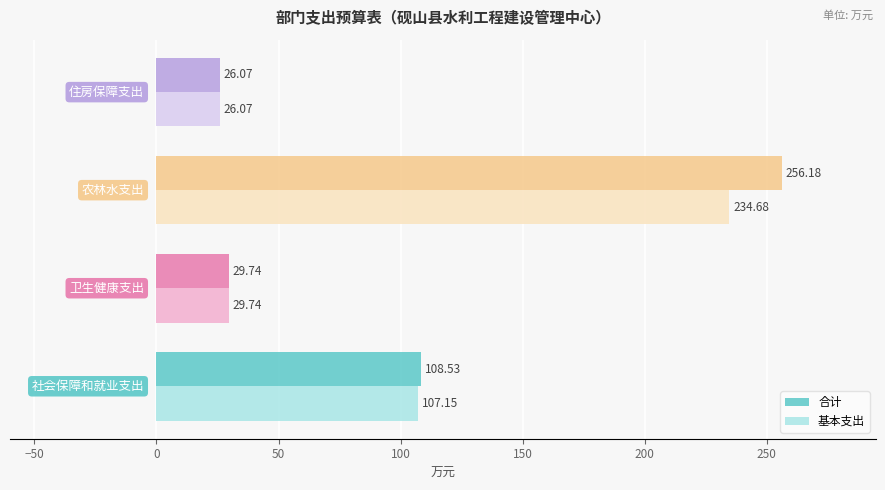

What is the average value of the 基本支出 series?

99.4